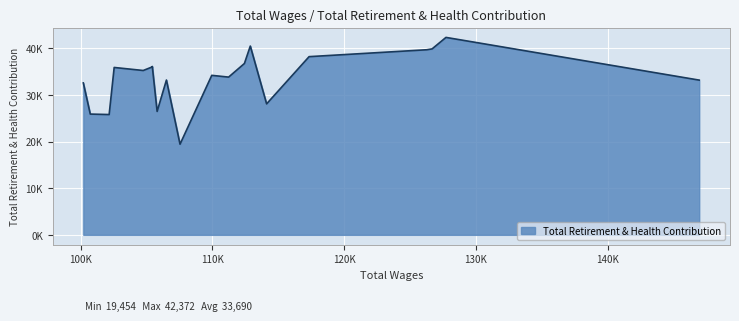

What is the maximum value shown in the chart?

42372